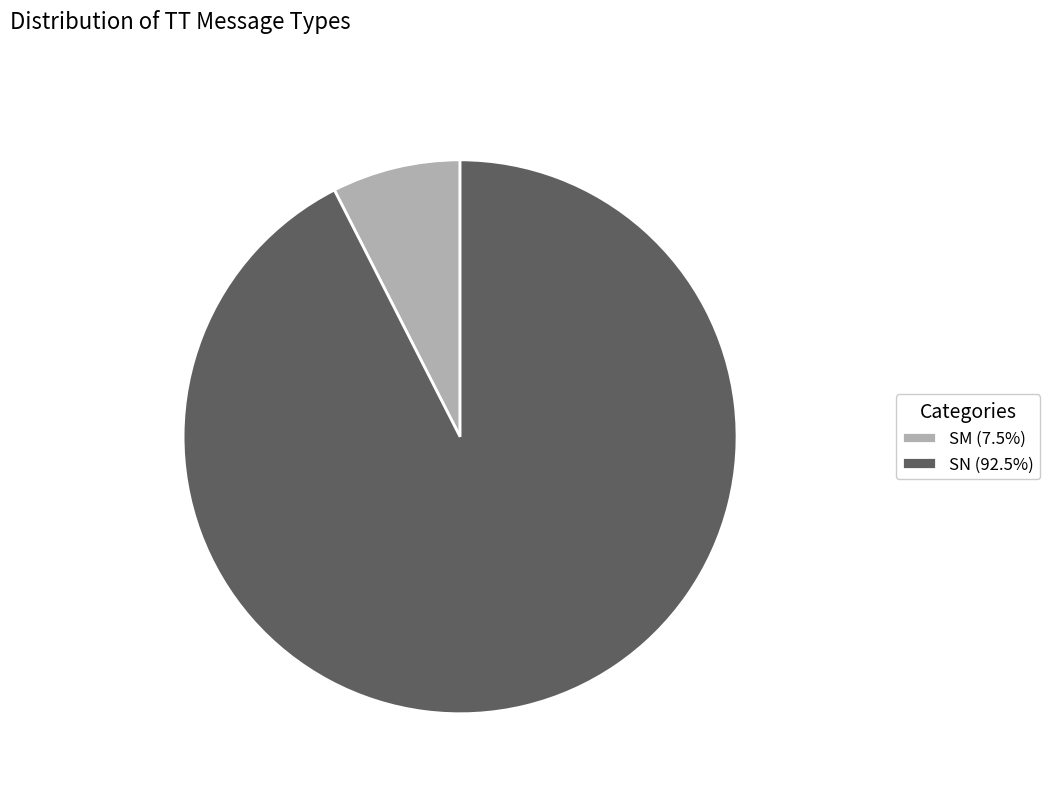

What is the ratio of the value at SN to the value at SM?

12.3